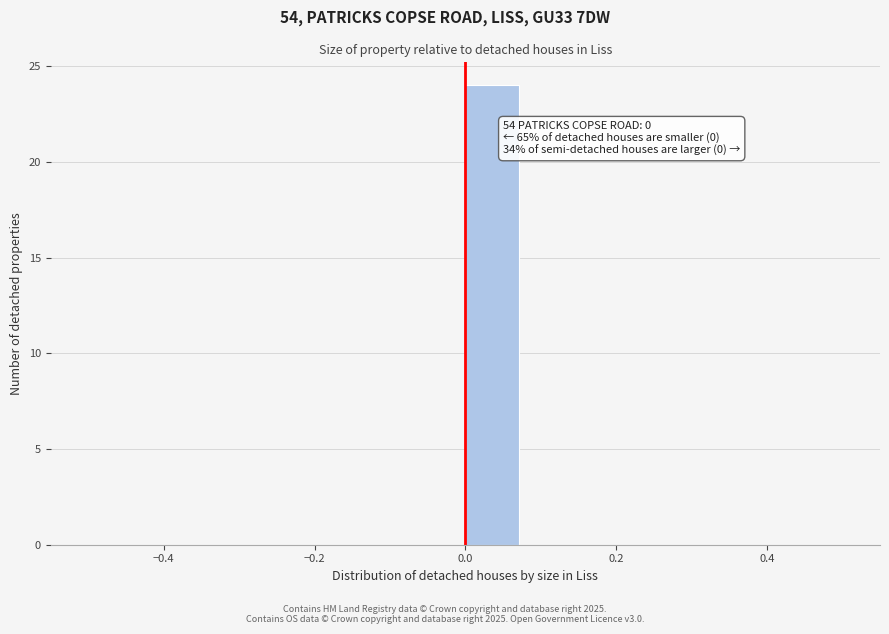

Read against the x-axis, roughly where is the centre of the tallest bar?

0.04